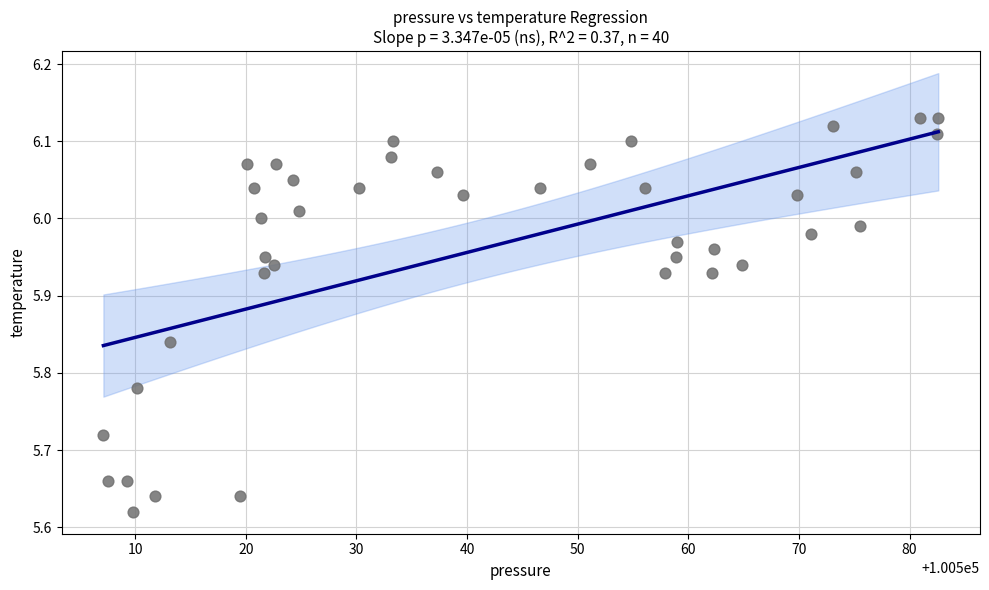

What is the range of Y values (max minus min)?

0.5